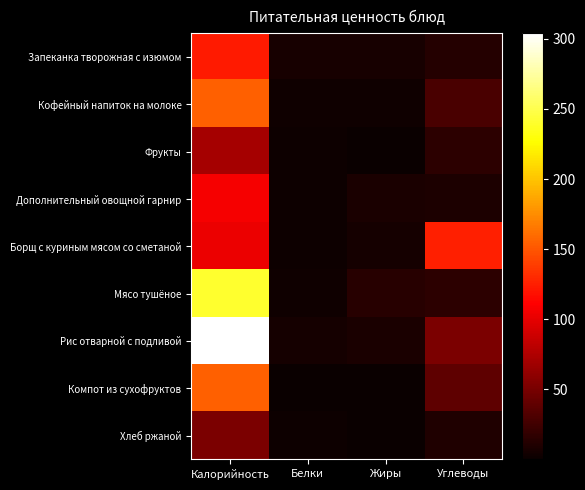

What is the greatest value displayed?

304.0